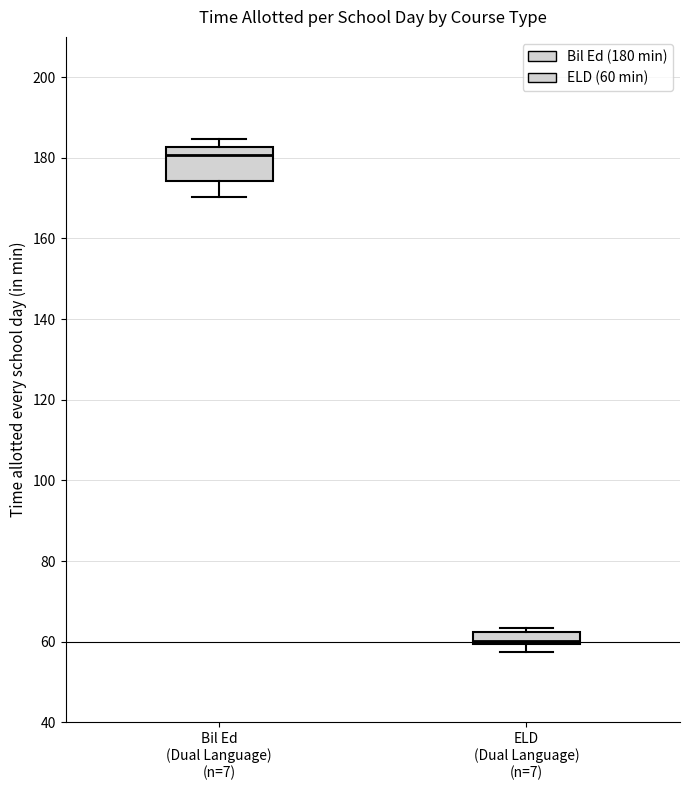

Where does the lower whisker of the box for Bil Ed (Dual Language) (n=7) end on the y-axis? The values are not printed on the chart, so give them approximately, as read against the axis.

170